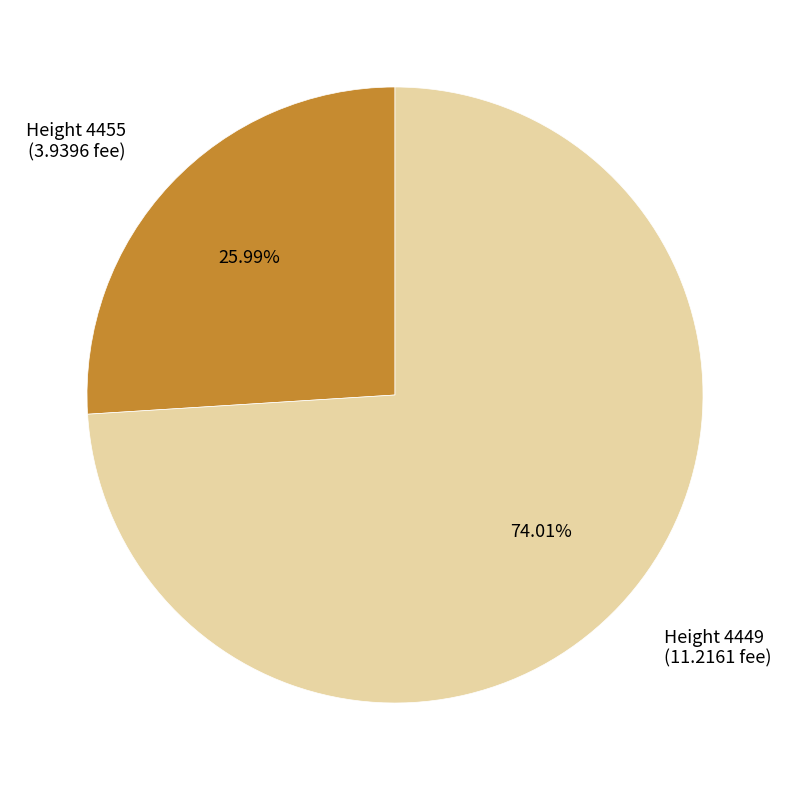

Rank the categories by value from lowest to highest.

Height 4455, Height 4449